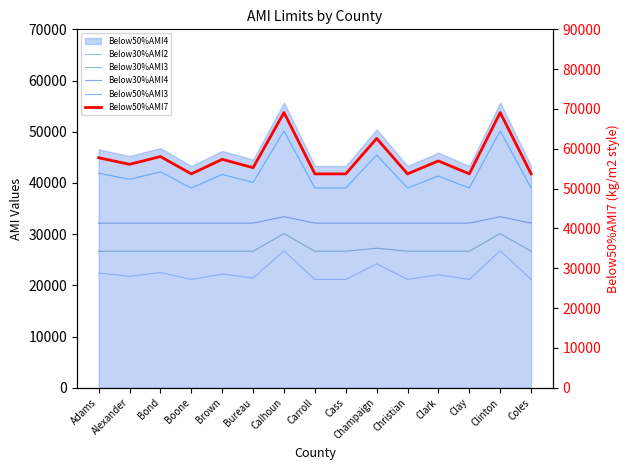

Does the chart display data point markers on the line(s)?

No